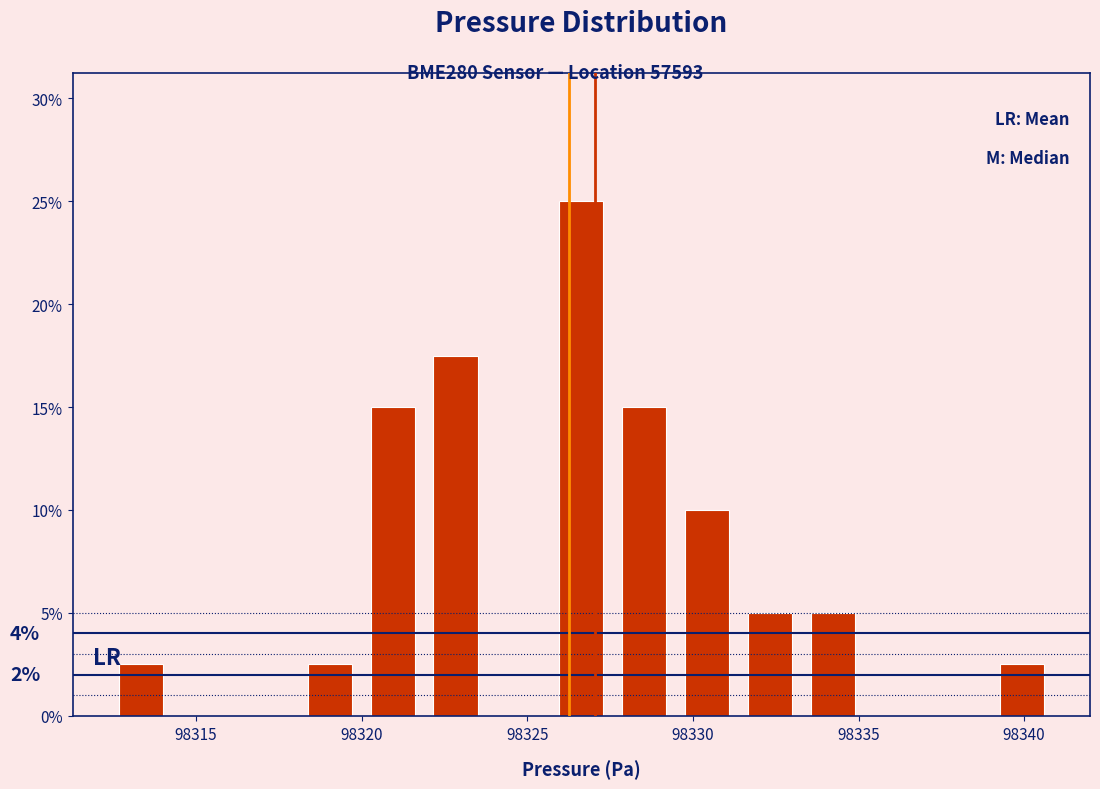

Around what value on the x-axis is the tallest bar? Give the approximate position of its centre, as read against the axis.

98326.5